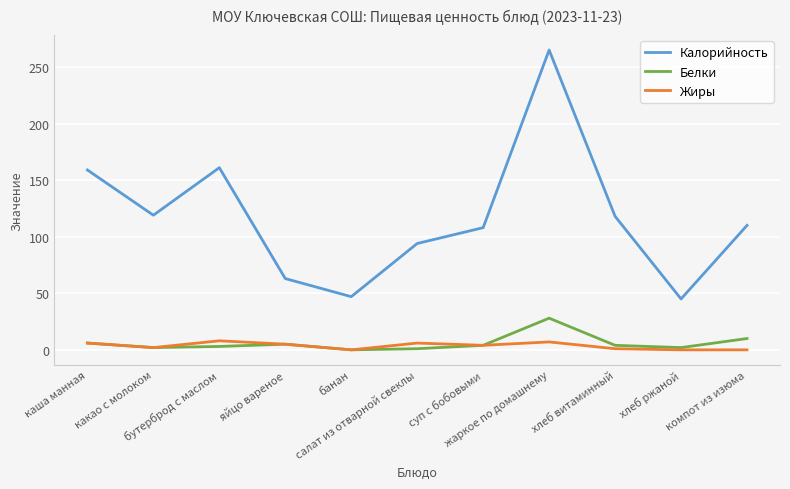

Which series has the largest range (max minus min)?

Калорийность